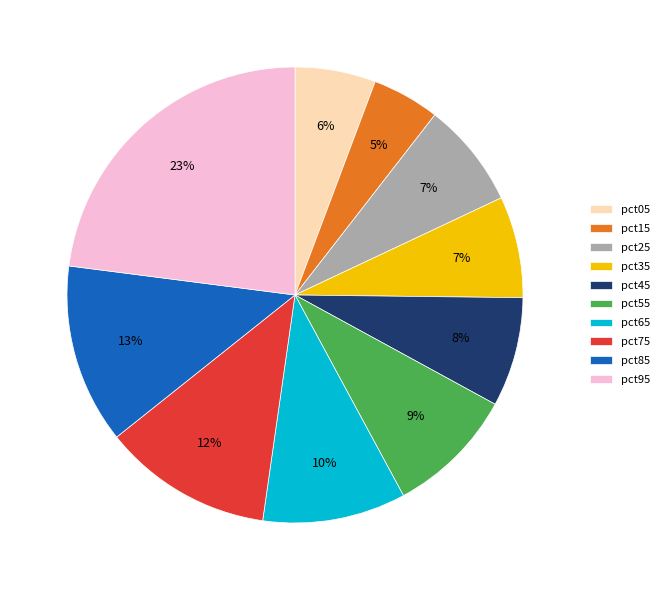

How many slices are in this pie chart?

10